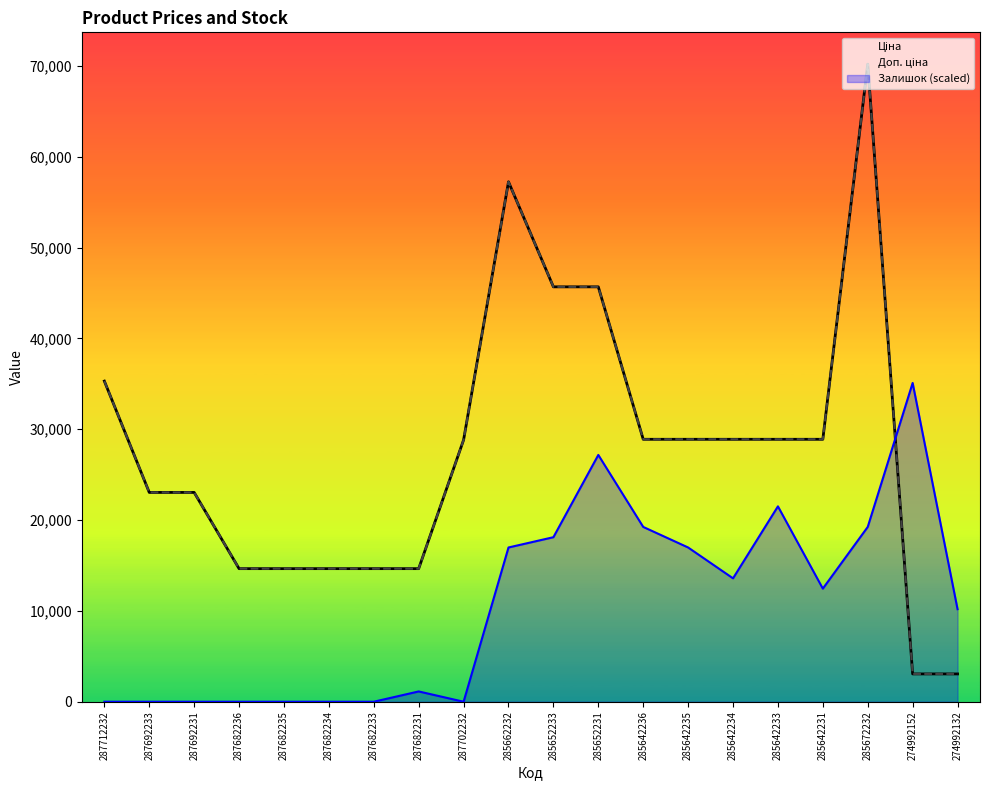

What is the spread (max minus min) of values at 287682233?

14649.6